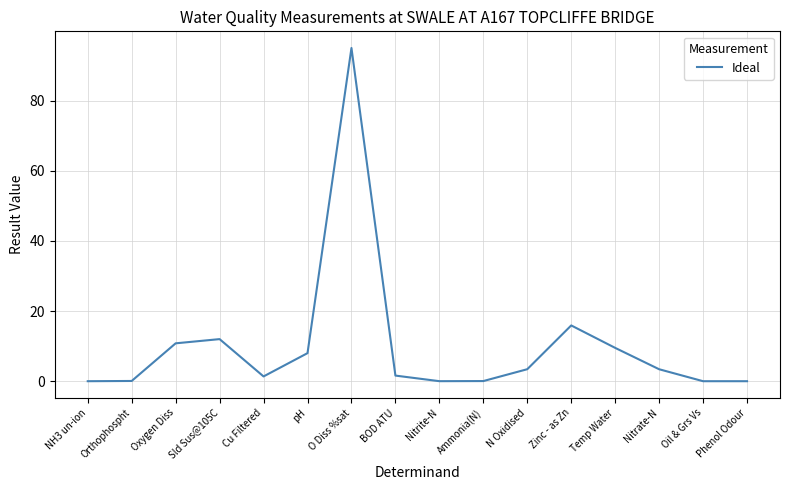

At which label is the value closest to 47?

Zinc - as Zn